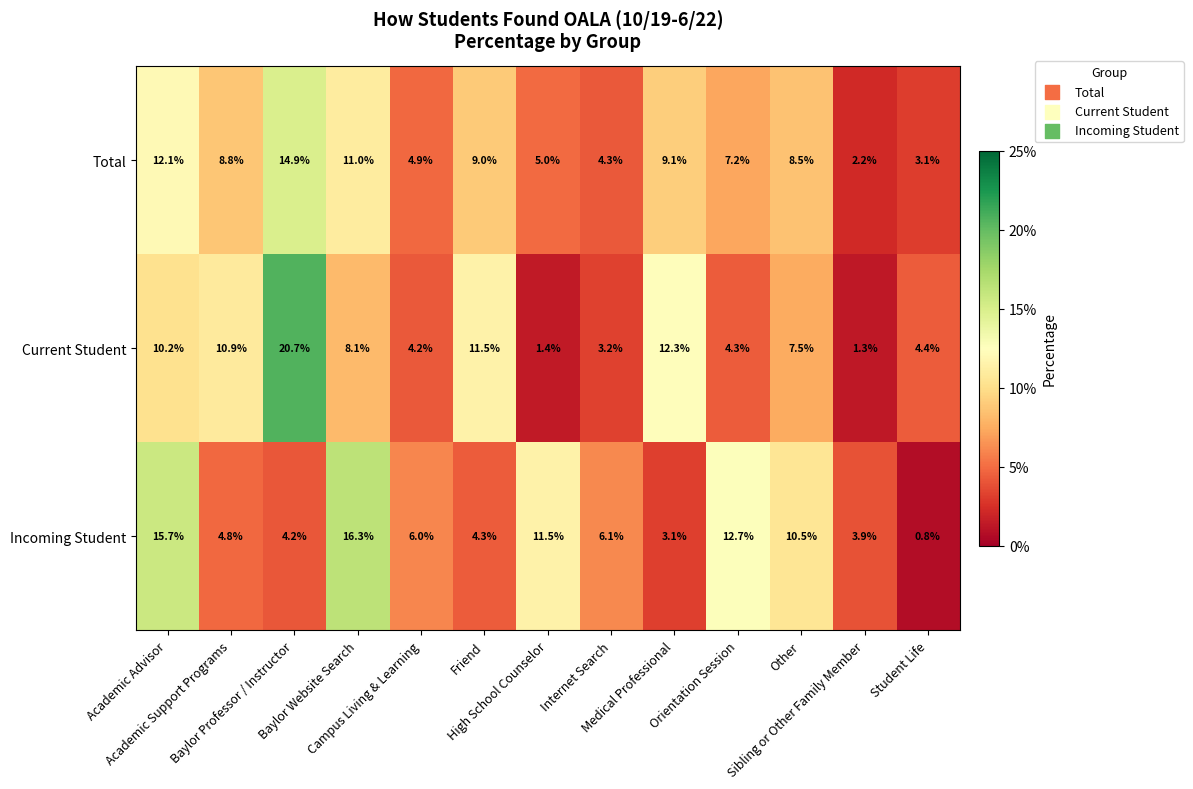

List the series in order of their peak value, lowest first.

Total, Incoming Student, Current Student